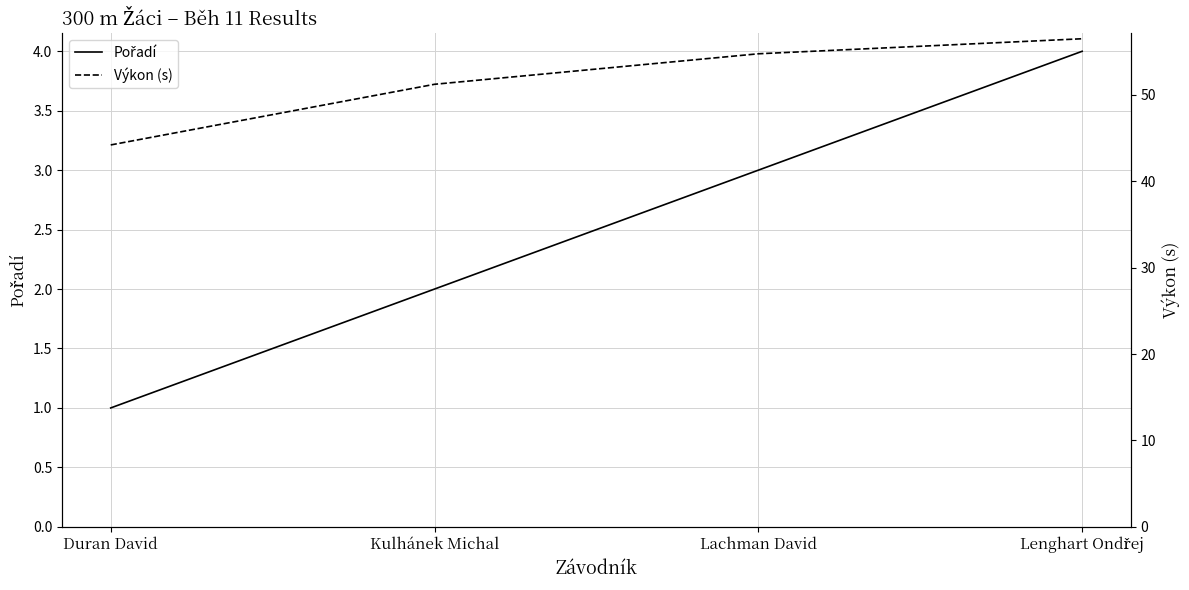

Where is Pořadí nearest to the value 2?

Kulhánek Michal